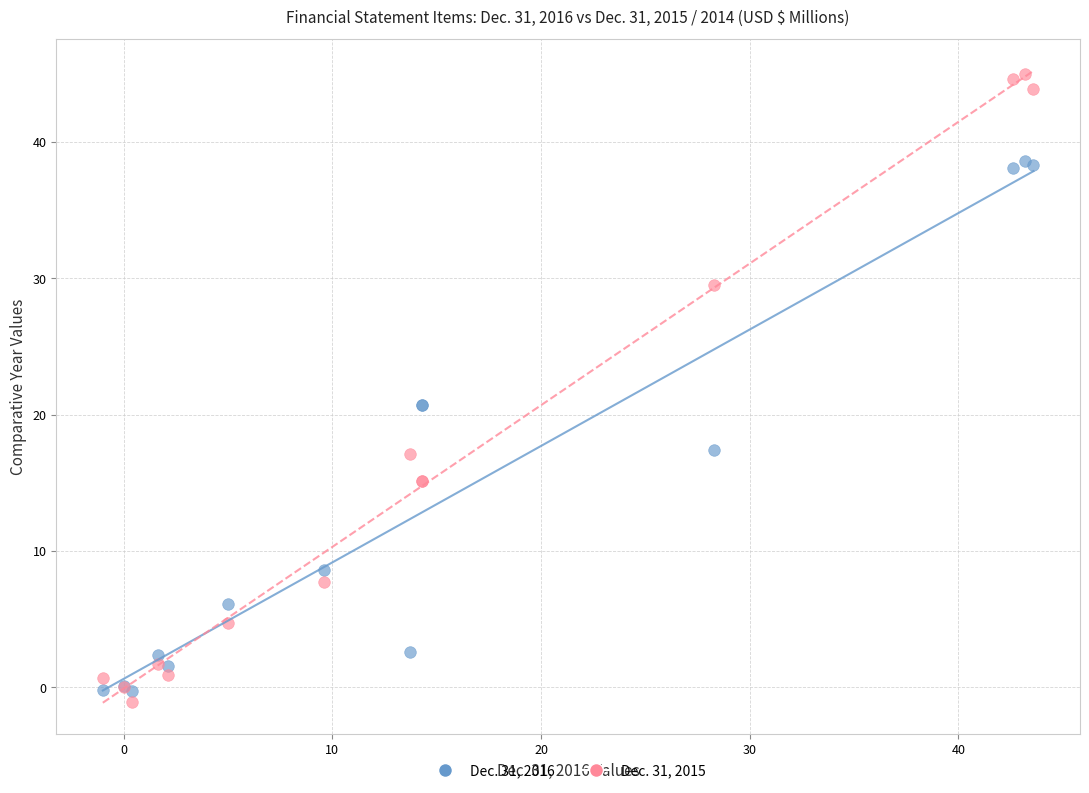

Which series reaches the minimum Y coordinate?

Dec. 31, 2015